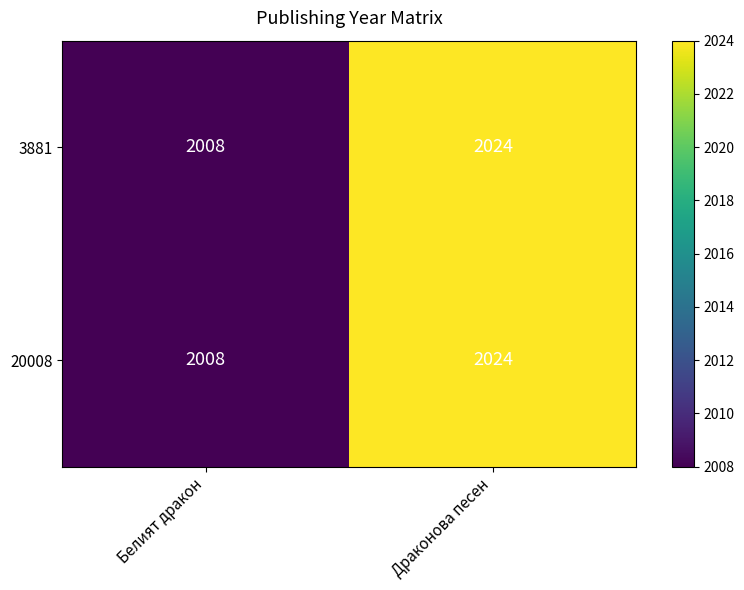

Is it true that 3881 equals 2008 at Белият дракон?

True